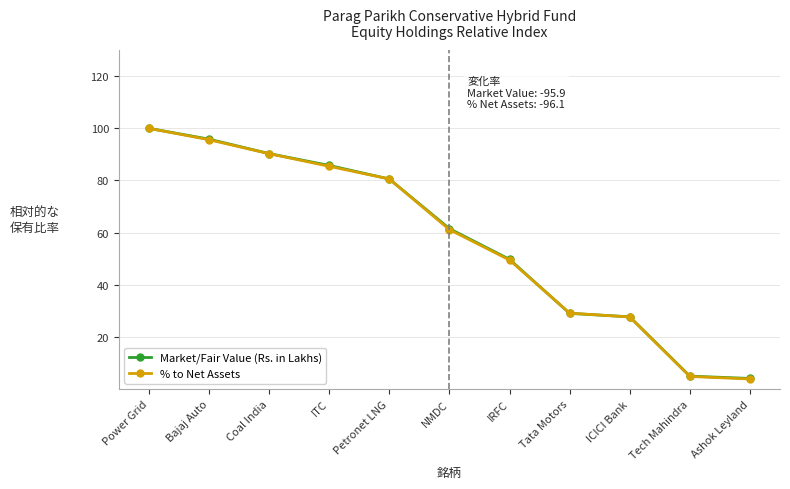

Is the value of Market/Fair Value (Rs. in Lakhs) at ICICI Bank greater than the value of % to Net Assets at Power Grid?

No